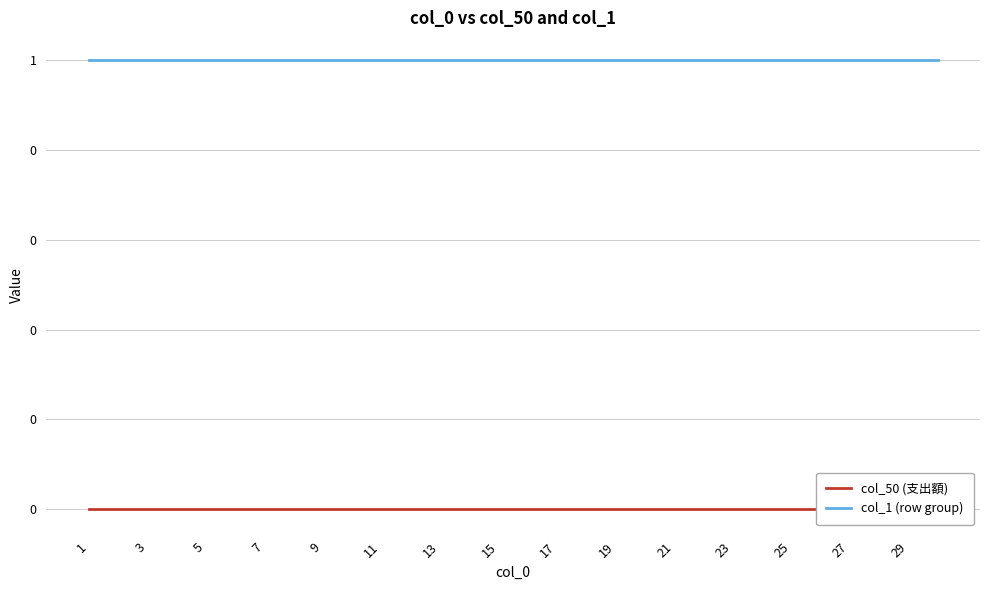

Rank the series by their maximum value, from highest to lowest.

col_1 (row group), col_50 (支出額)